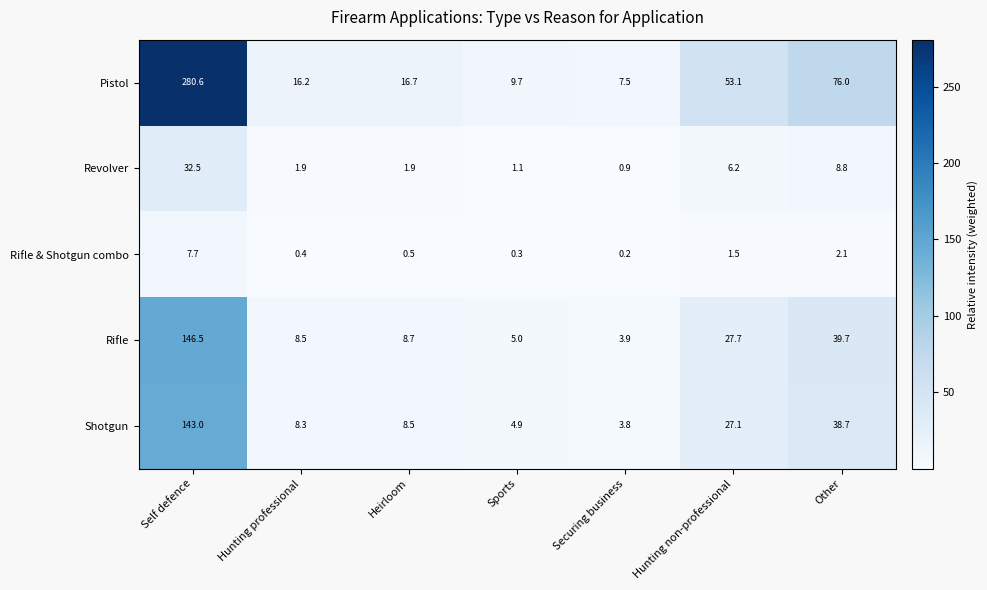

What is the difference between the second highest and minimum values in the Revolver series?

7.9